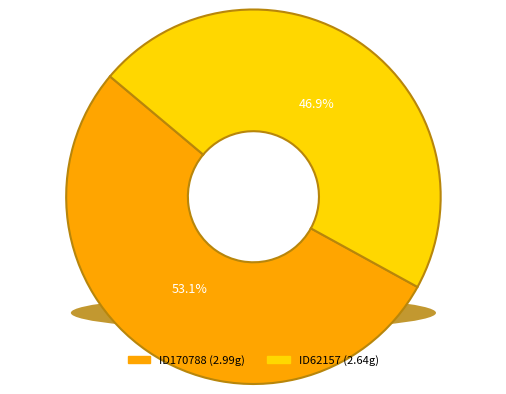

Is the sum of ID170788 and ID62157 greater than half?

Yes